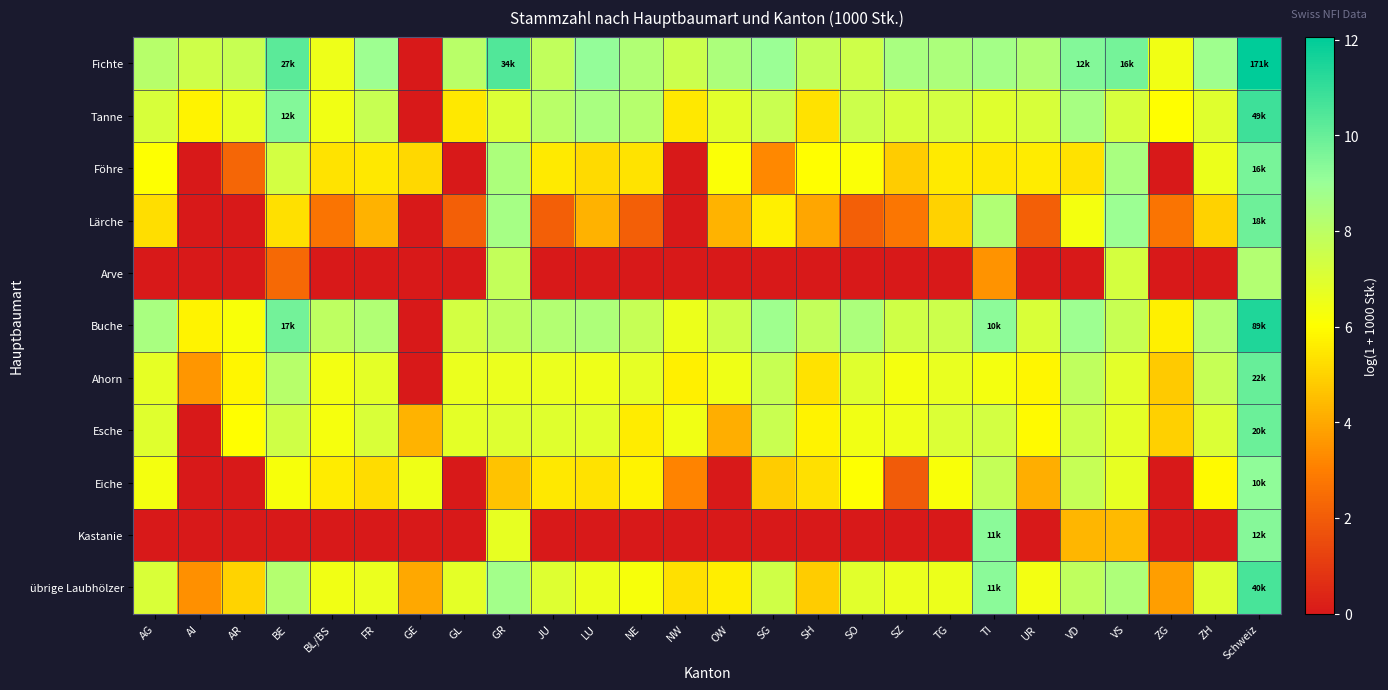

Which has a higher value, BE or TG?

BE